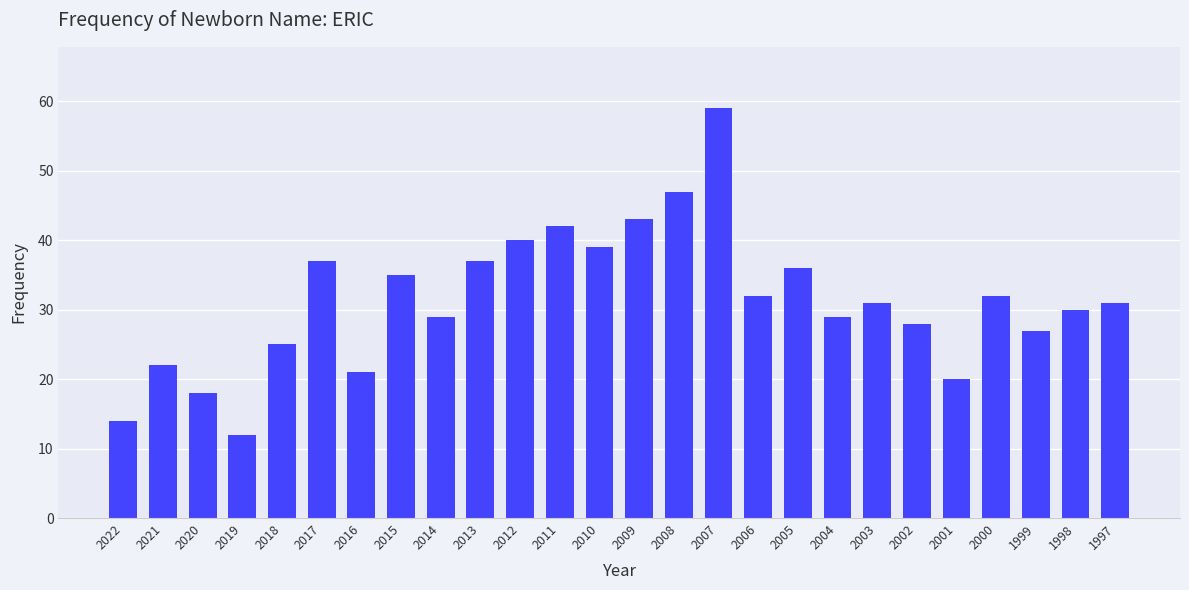

What is the approximate value at 2006, to the nearest 5?

30